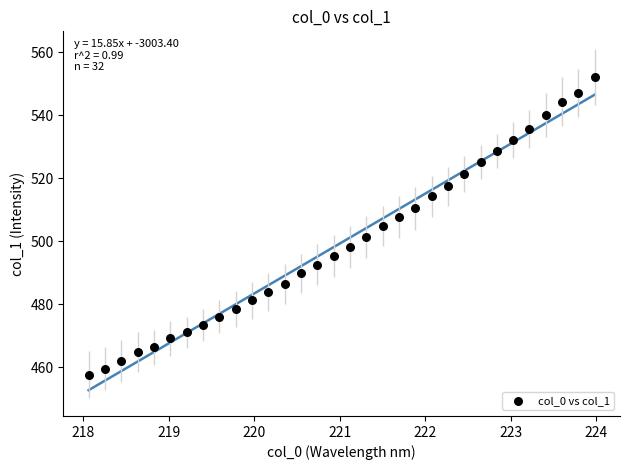

What is the range of Y values (max minus min)?

94.6